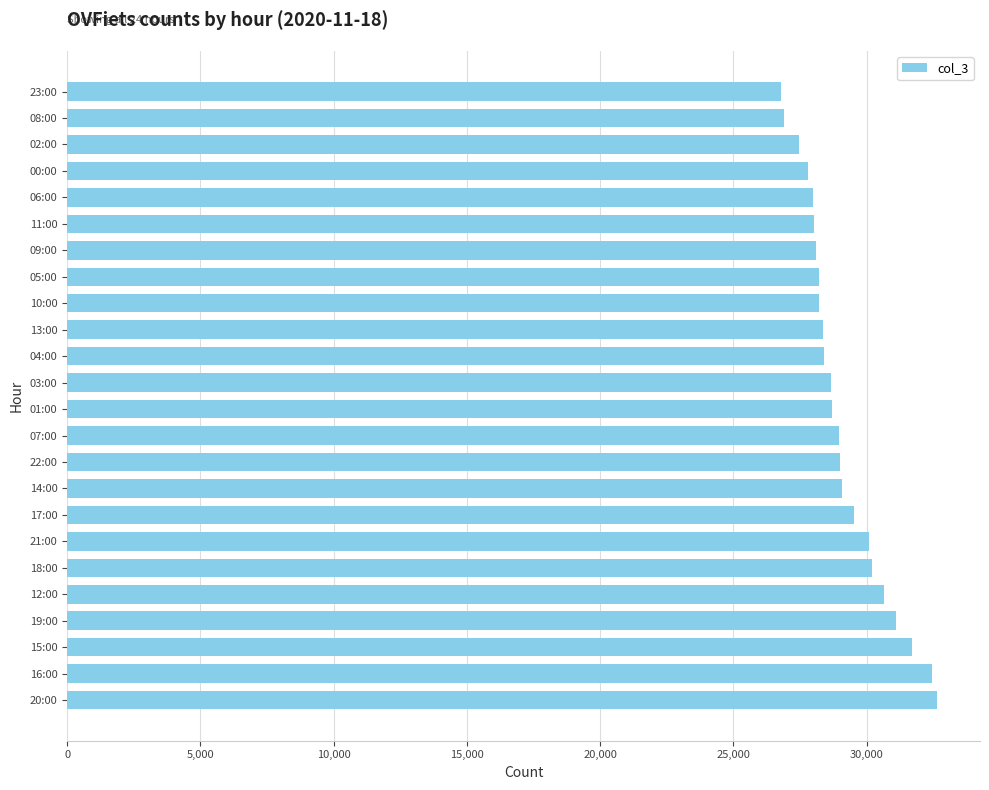

What is the difference between the values at 20:00 and 12:00?

1982